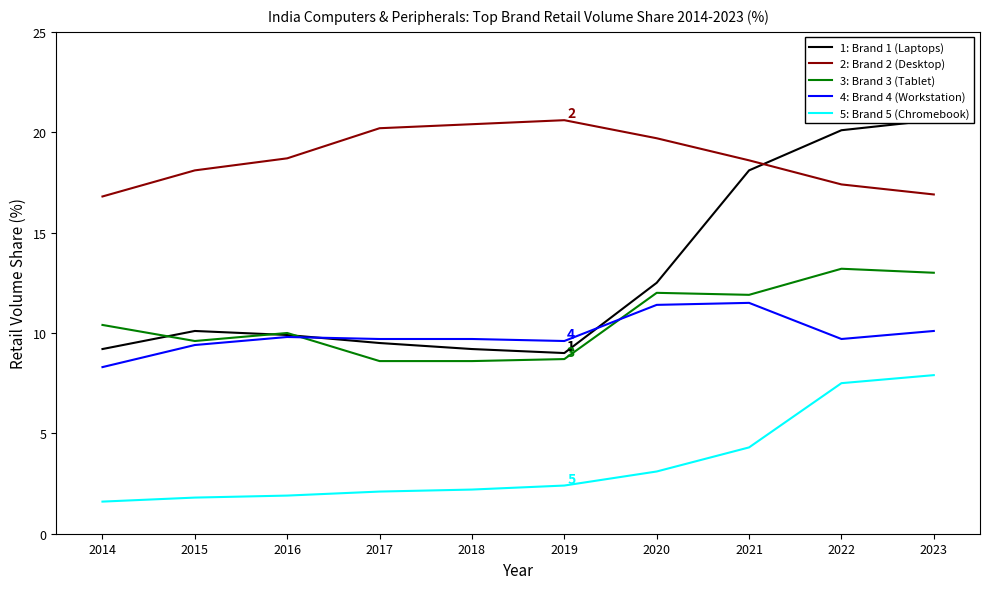

At which category does 3: Brand 3 (Tablet) reach its first local valley?

2015